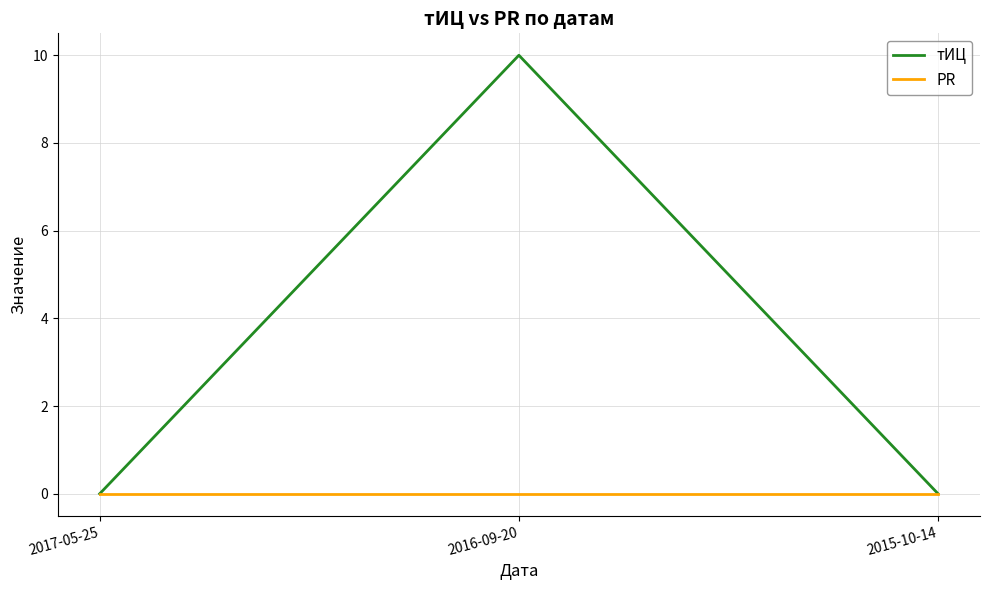

List the series in order of their peak value, lowest first.

PR, тИЦ